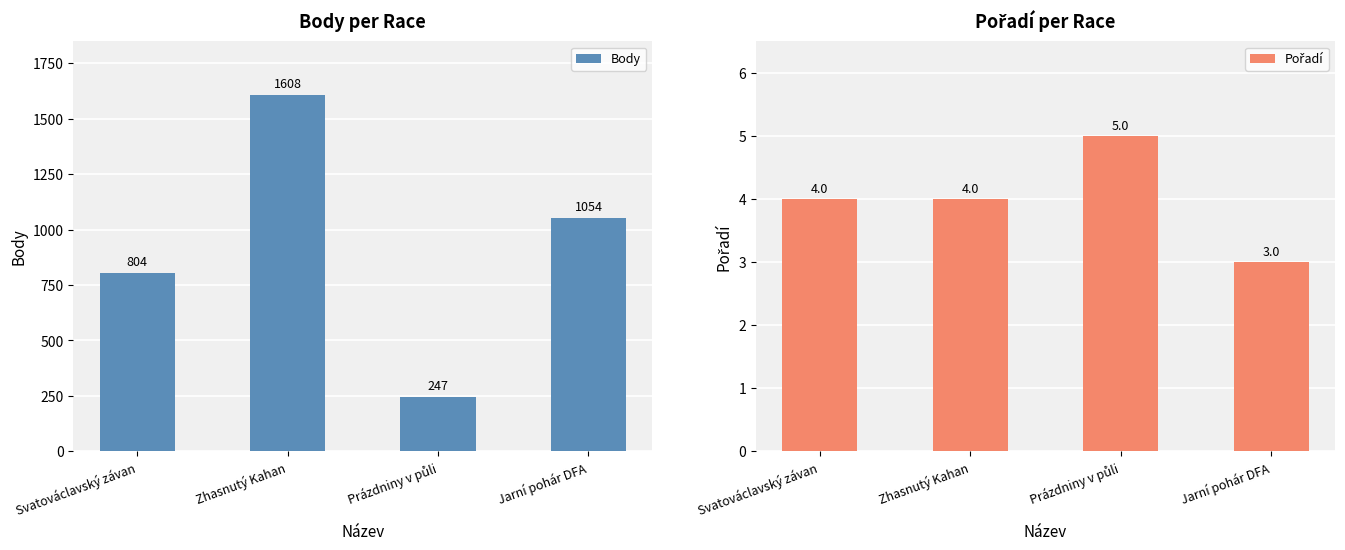

How many series are shown in this chart?

2